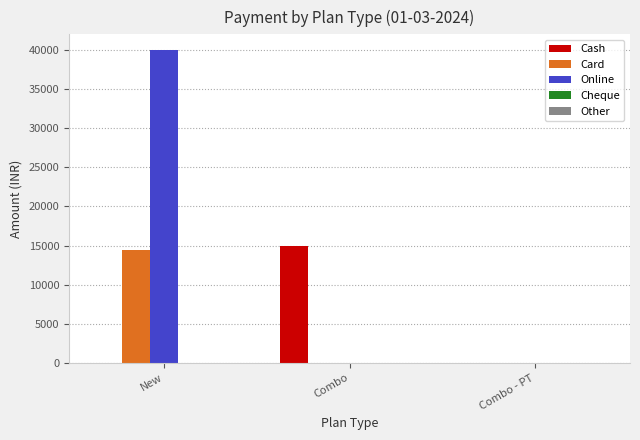

Which series changed the most between Combo and Combo - PT?

Cash